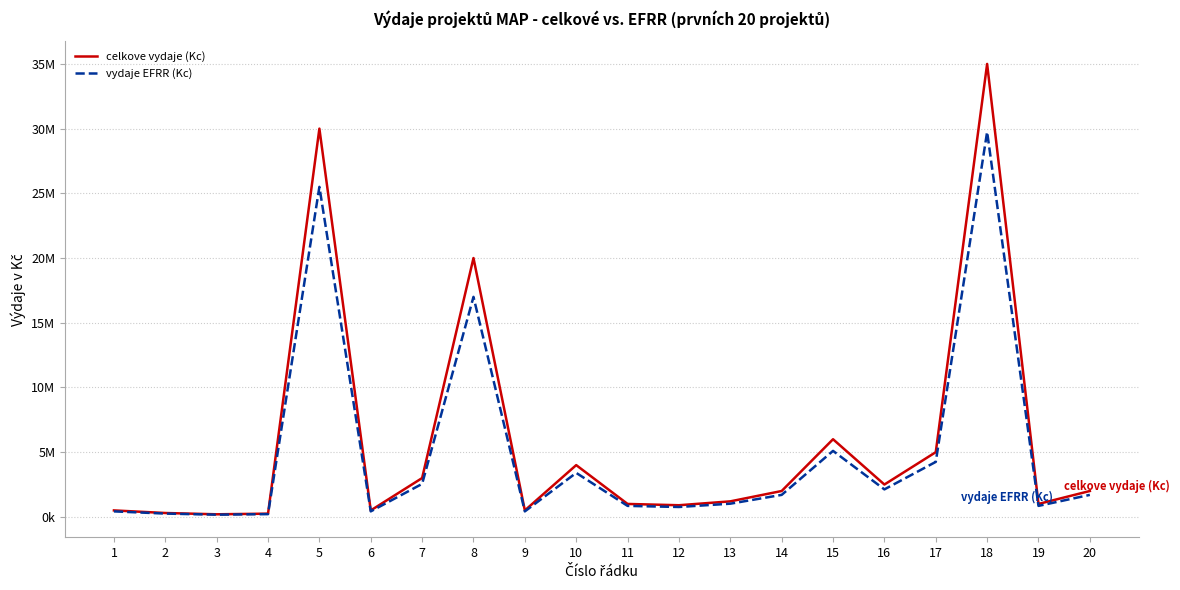

What is the value of the vydaje EFRR (Kc) point at the 1st from the left?

425000